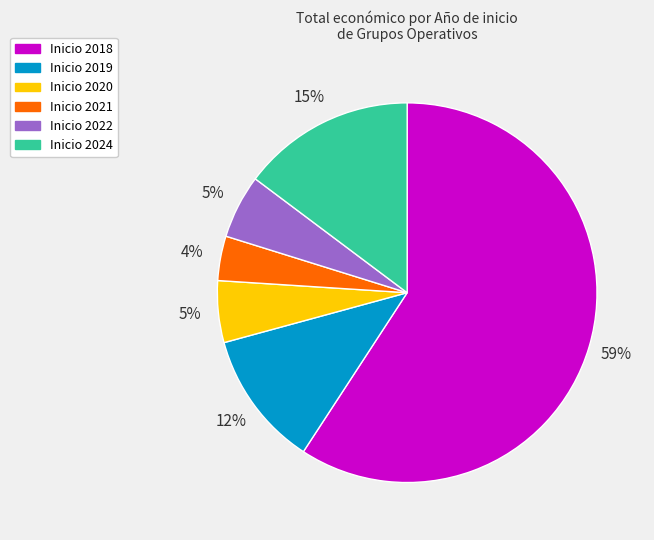

To the nearest percent, what is the difference between the largest and smallest slice percentages?

55%